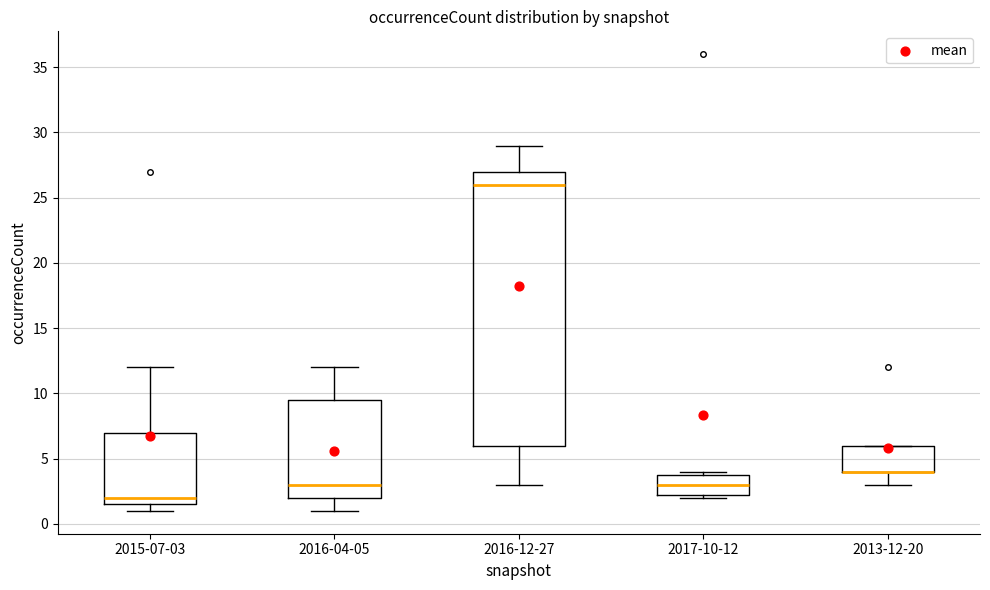

Reading left to right, transcribe this box plot: for each box, give where its median line is, the range the box spans, and where its two whiskers end, as read against the y-axis. The values are not printed on the chart, so give them approximately, as read against the axis.

2015-07-03: median 2.0, box 1.5 to 7.0, whiskers 1.0 to 12.0
2016-04-05: median 3.0, box 2.0 to 9.5, whiskers 1.0 to 12.0
2016-12-27: median 26.0, box 6.0 to 27.0, whiskers 3.0 to 29.0
2017-10-12: median 3.0, box 2.5 to 4.0, whiskers 2.0 to 4.0 (just above the box's upper edge)
2013-12-20: median 4.0 (drawn on the box's lower edge), box 4.0 to 6.0, whiskers 3.0 to 6.0